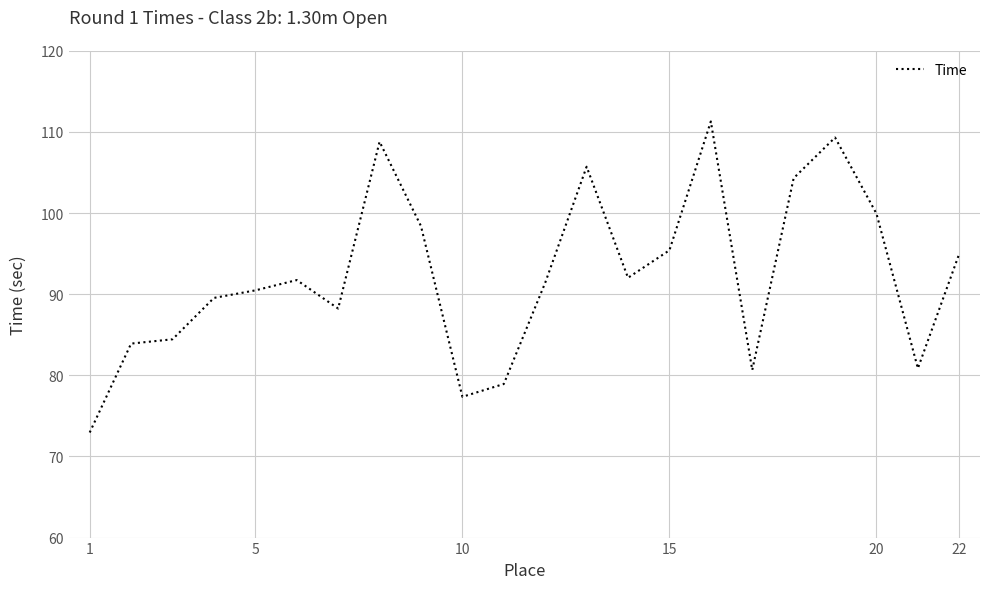

What is the minimum value shown in the chart?

73.0